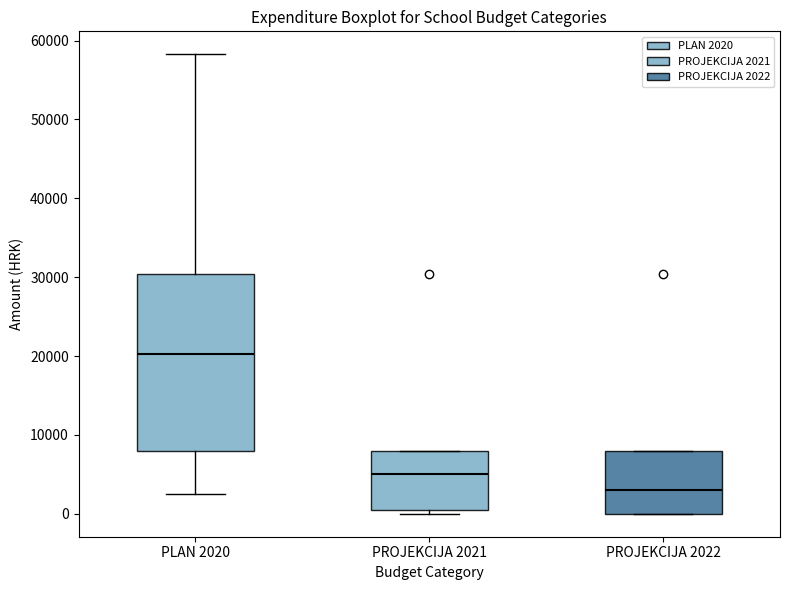

Which box is the tallest, from its lower edge to its upper edge?

PLAN 2020